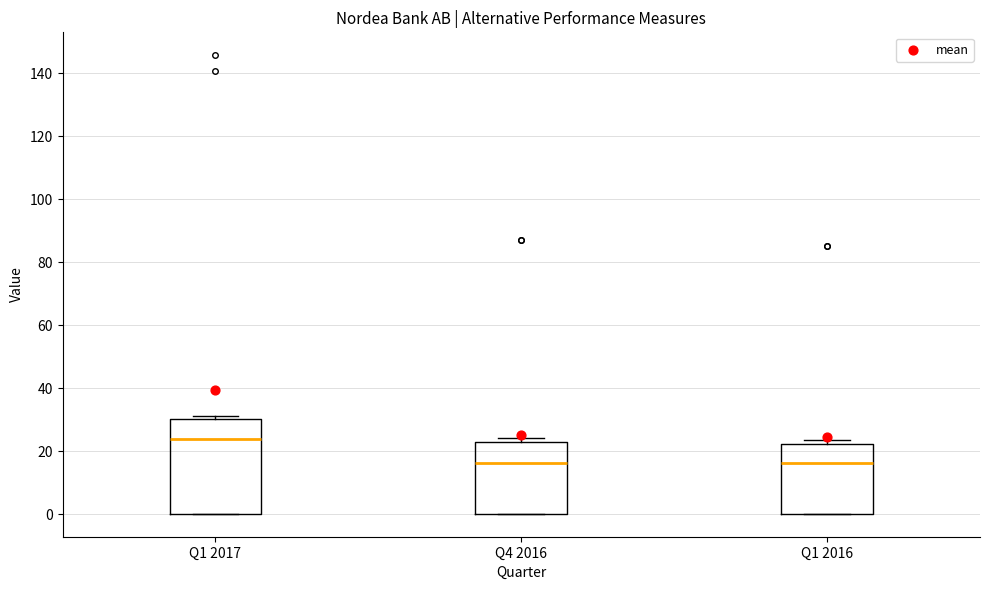

Which box has the highest median line?

Q1 2017